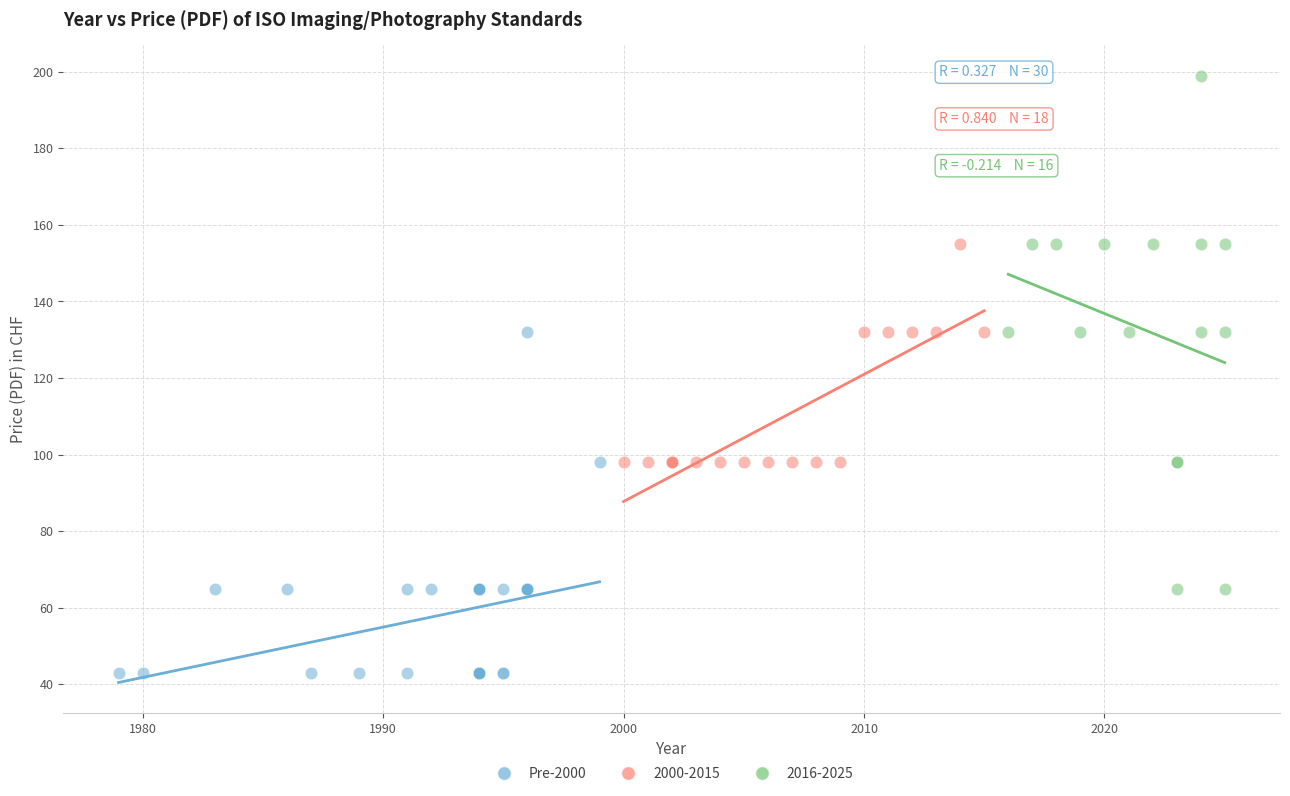

Which series contains the highest Y value?

2016-2025